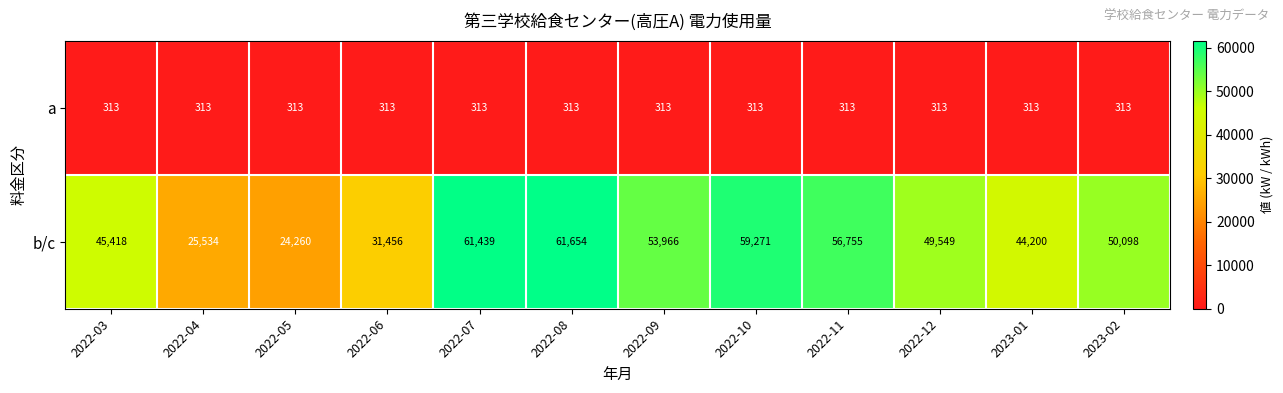

Which series has the largest total across all categories?

b/c